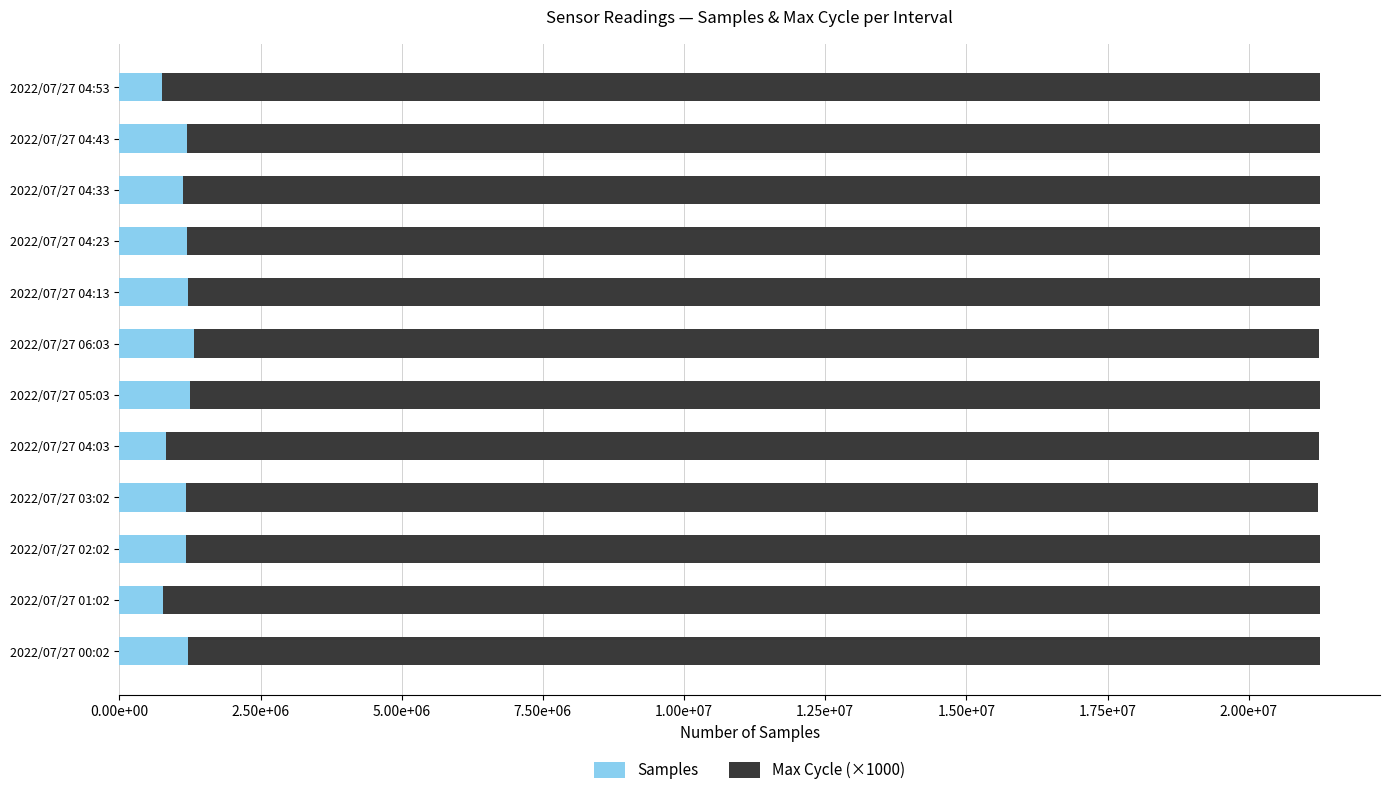

Rank the series at 2022/07/27 00:02 from highest to lowest value.

Samples, Max Cycle (×1000)